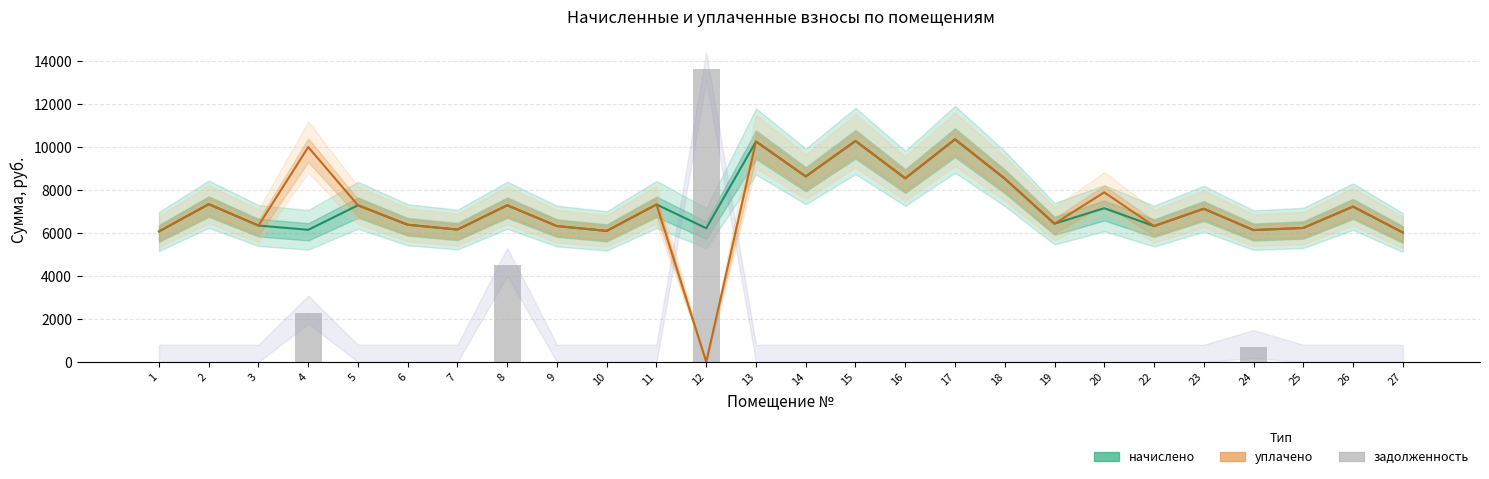

How many series are shown in this chart?

3